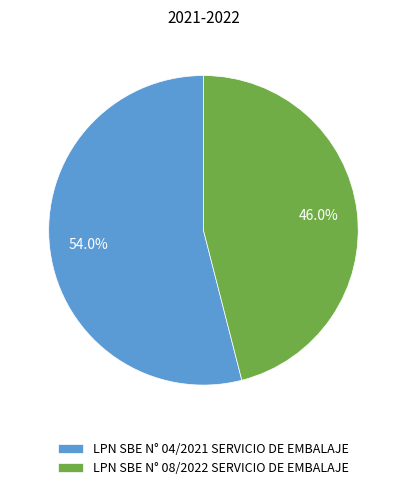

What percentage do LPN SBE N° 08/2022 SERVICIO DE EMBALAJE and LPN SBE N° 04/2021 SERVICIO DE EMBALAJE together represent?

100.0%